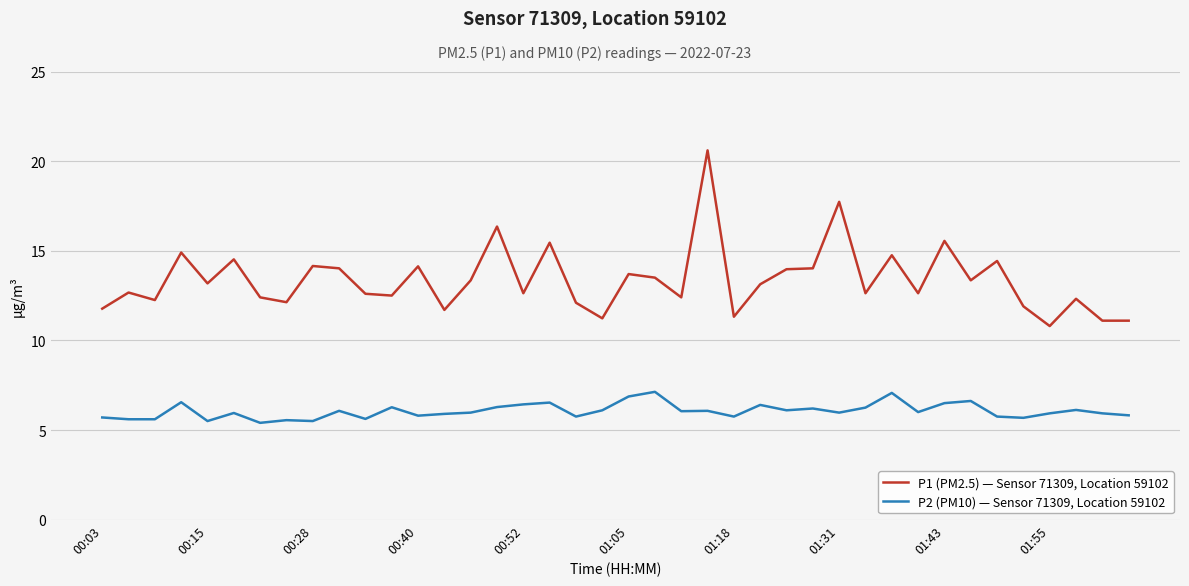

Rank the series by their maximum value, from lowest to highest.

P2 (PM10) — Sensor 71309, Location 59102, P1 (PM2.5) — Sensor 71309, Location 59102